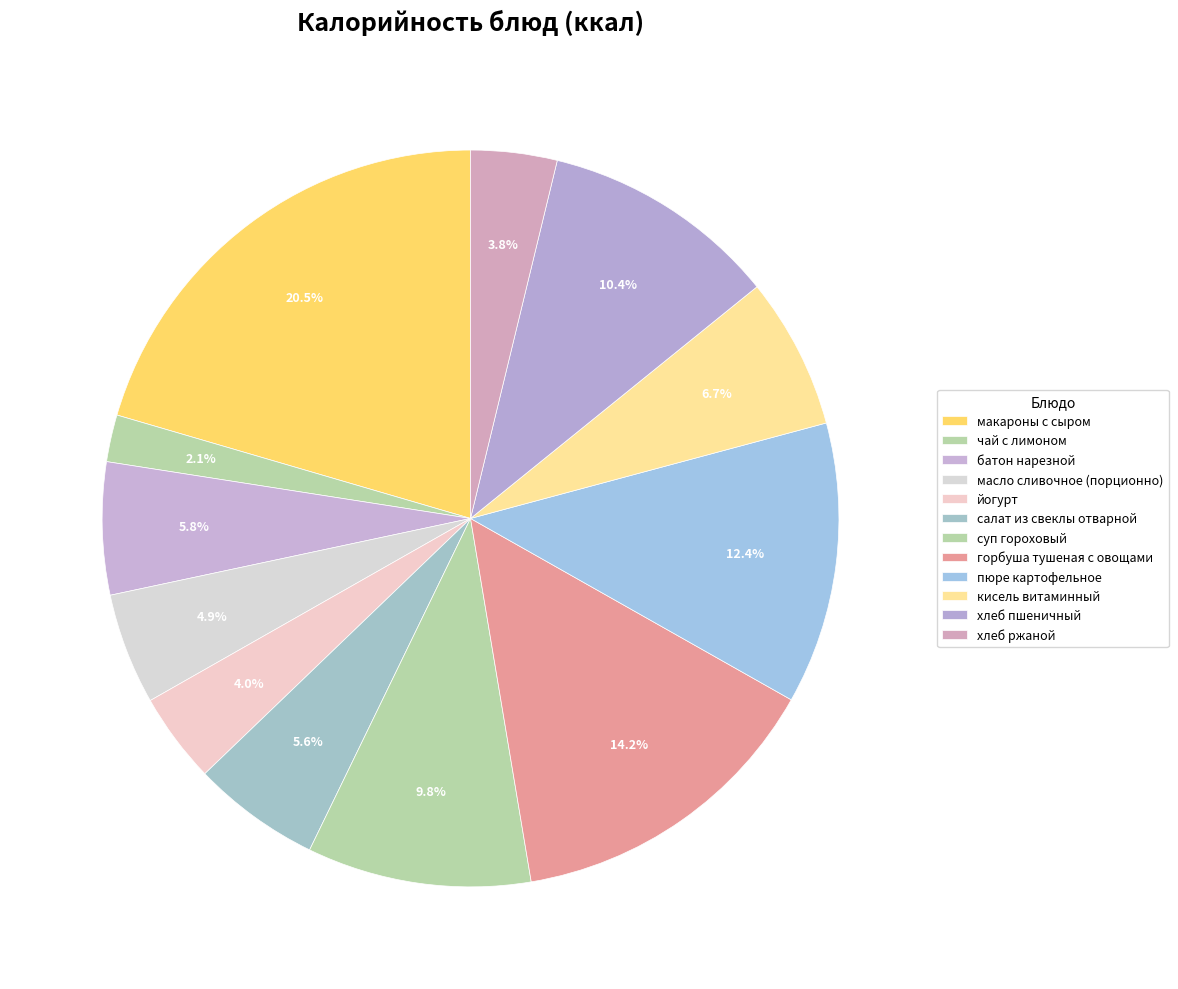

Count the number of slices in the pie.

12